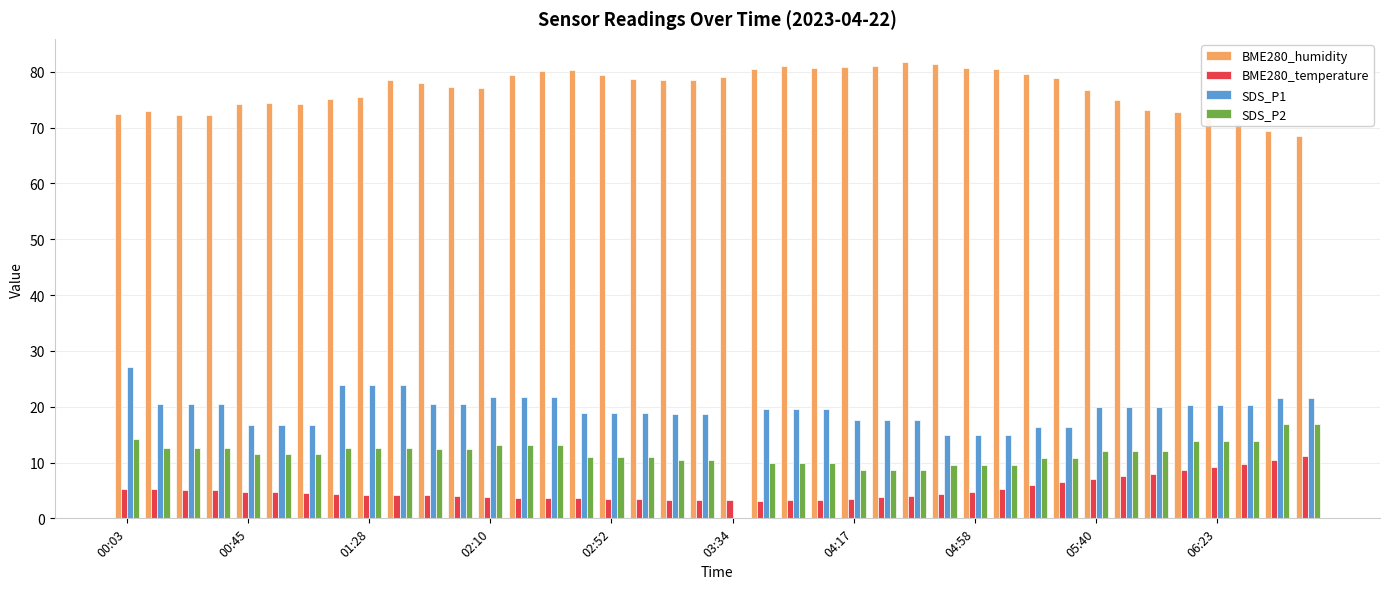

What is the greatest value displayed?

81.8